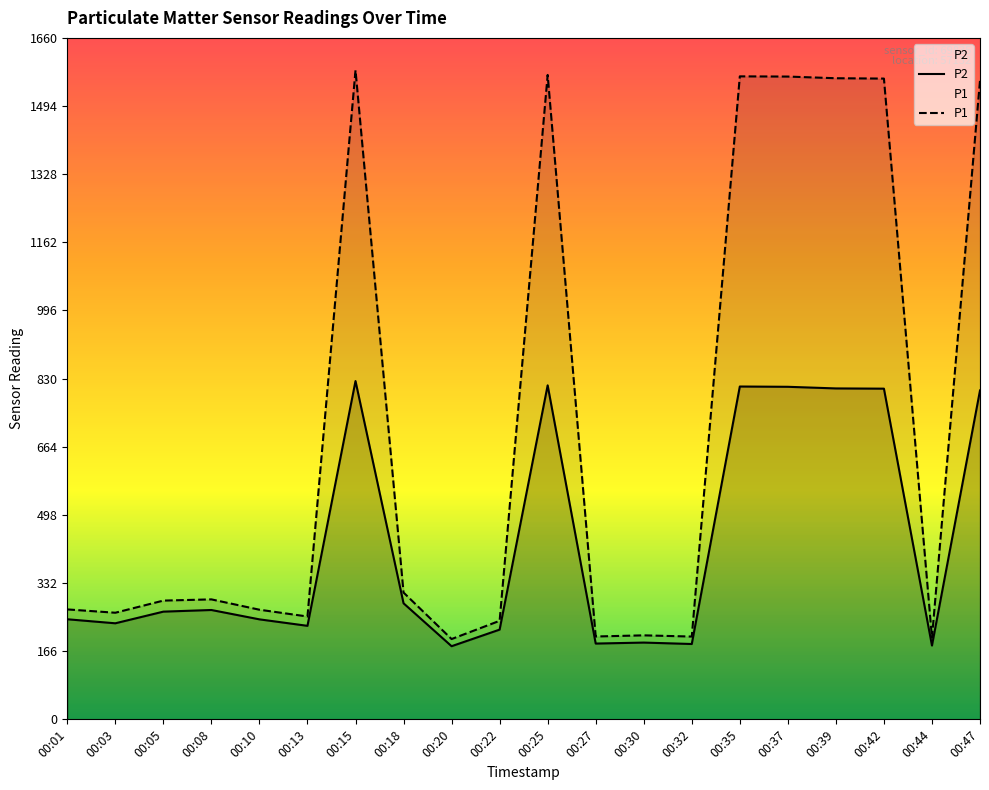

At which label is P2 closest to 501?

00:18